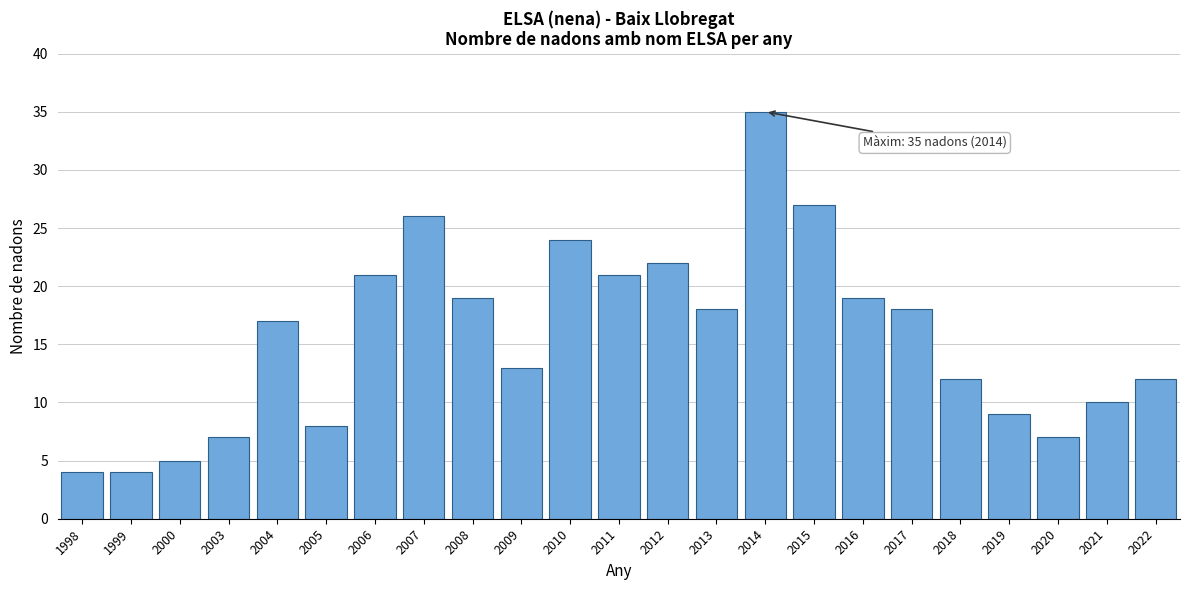

Reading right to left, extract all data points from this chart.

2022=12	2021=10	2020=7	2019=9	2018=12	2017=18	2016=19	2015=27	2014=35	2013=18	2012=22	2011=21	2010=24	2009=13	2008=19	2007=26	2006=21	2005=8	2004=17	2003=7	2000=5	1999=4	1998=4